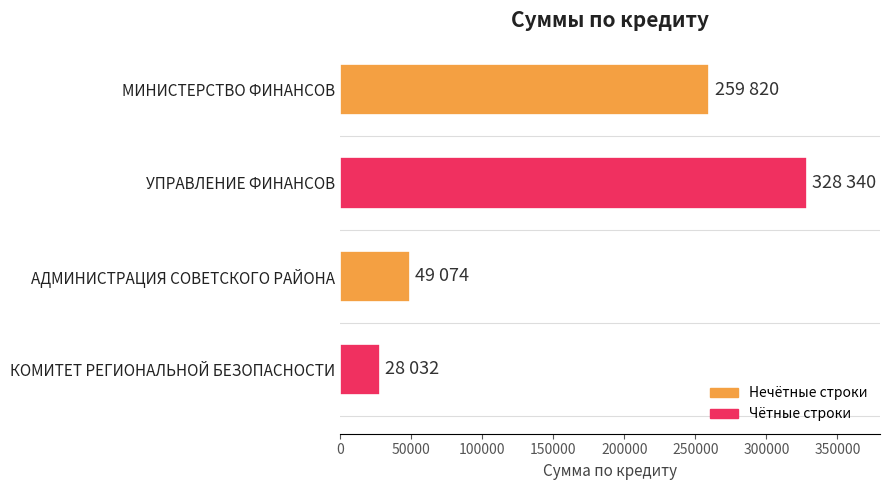

What is the sum of the values at КОМИТЕТ РЕГИОНАЛЬНОЙ БЕЗОПАСНОСТИ and МИНИСТЕРСТВО ФИНАНСОВ?

287852